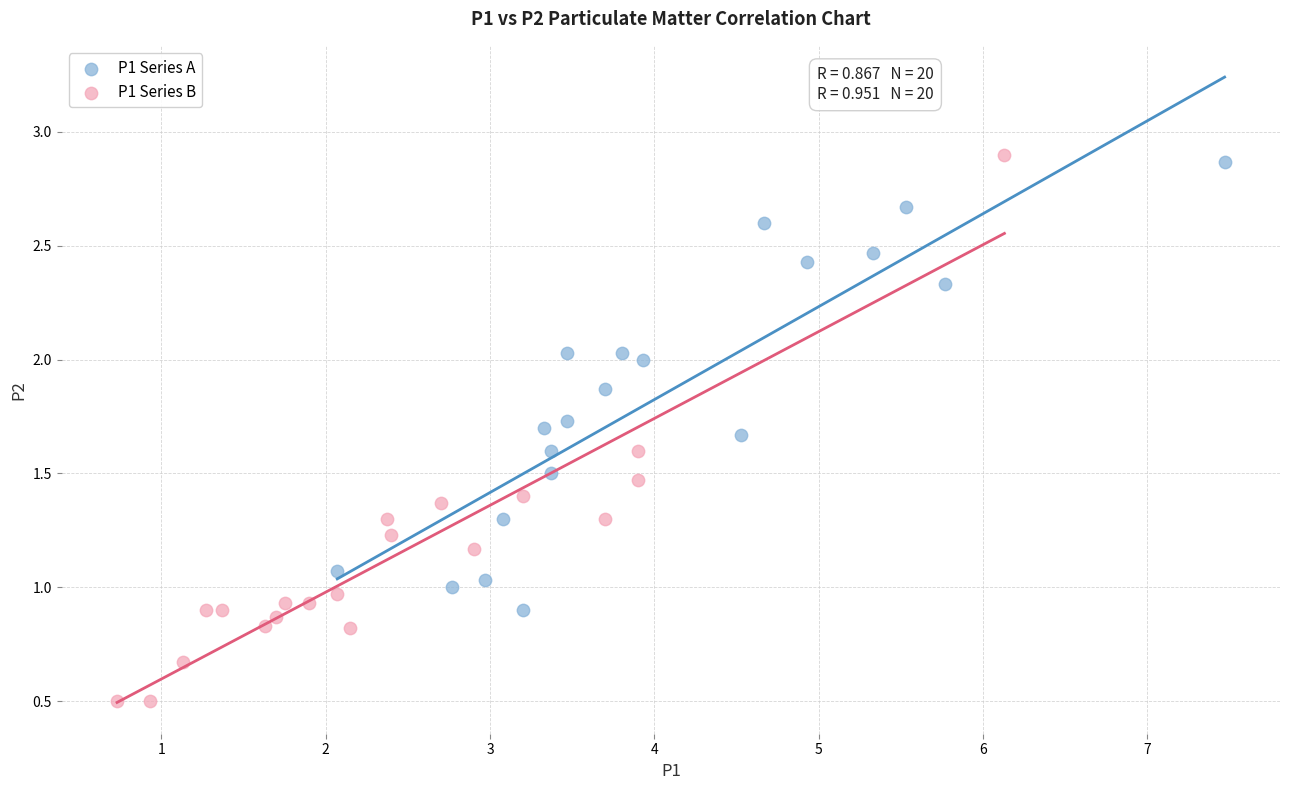

What are all the series names shown in the legend?

P1 Series A, P1 Series B